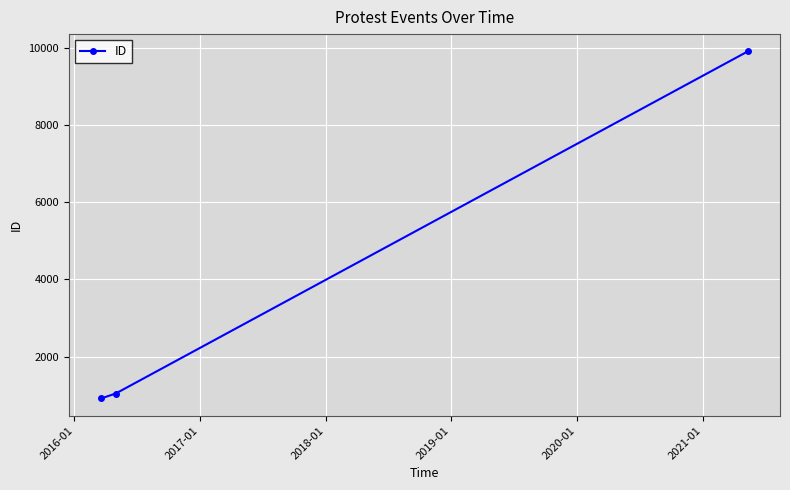

What is the greatest value displayed?

9906